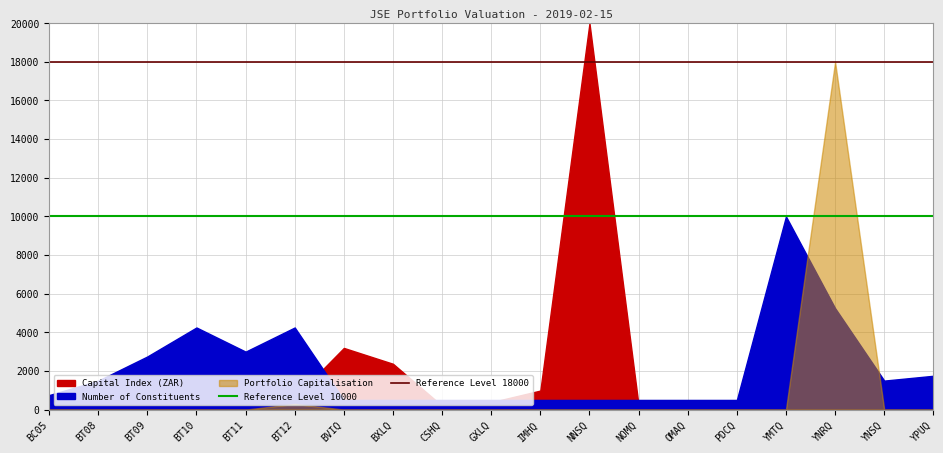

True or false: Reference Level 18000 has a value of 18000 at BC05.

True